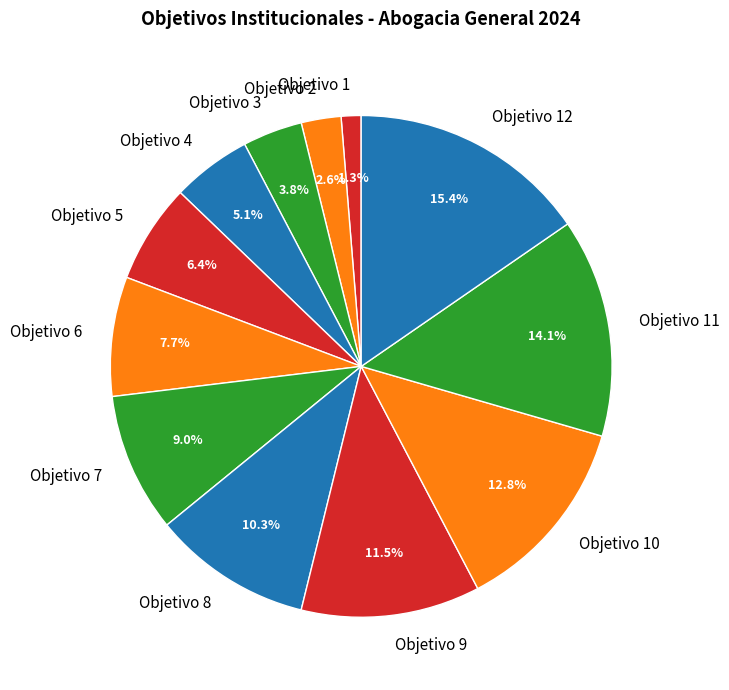

Which slice is the smallest?

Objetivo 1